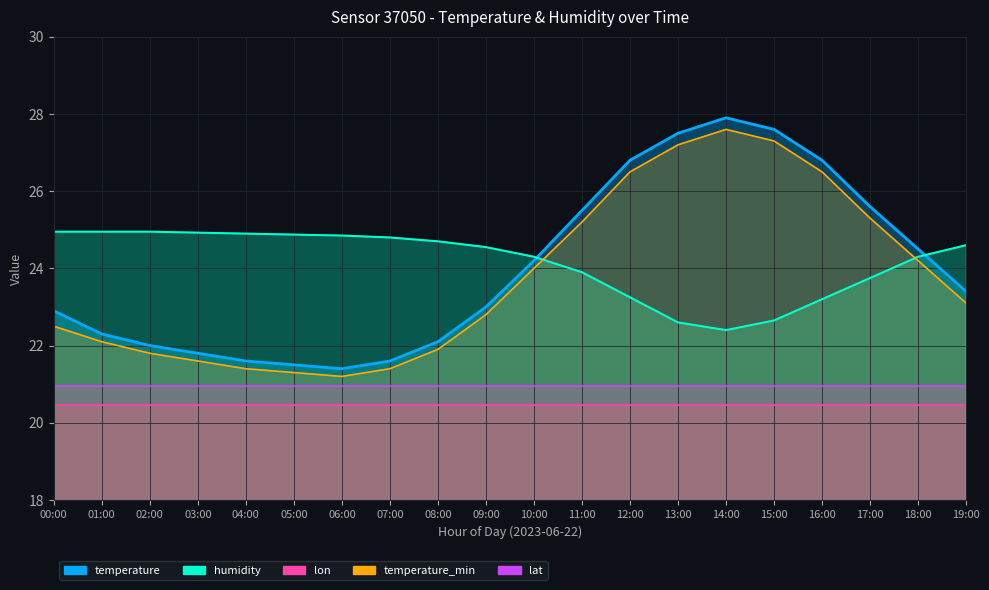

How many intersections are there between humidity and temperature_min?

2